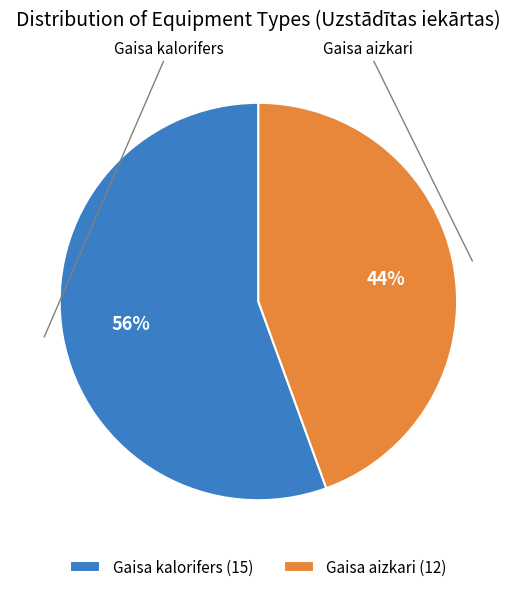

To the nearest percent, what percentage of the pie is Gaisa aizkari?

44%